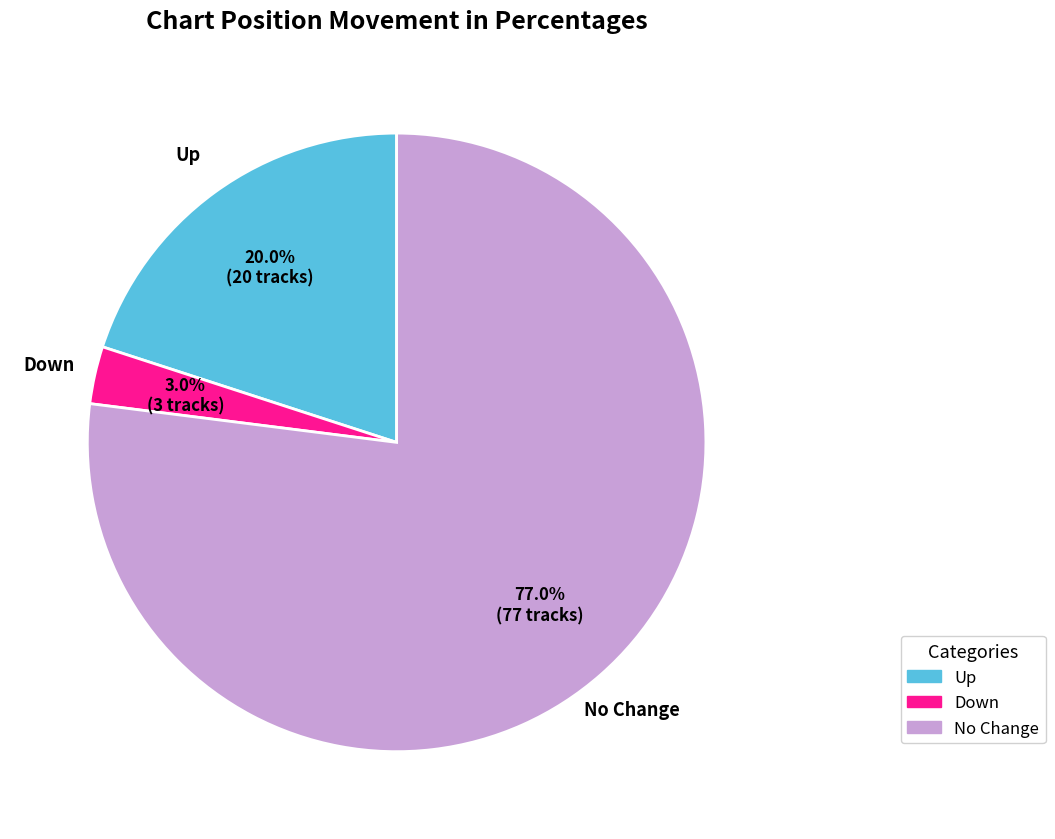

Do Up and No Change together represent more than half of the pie?

Yes